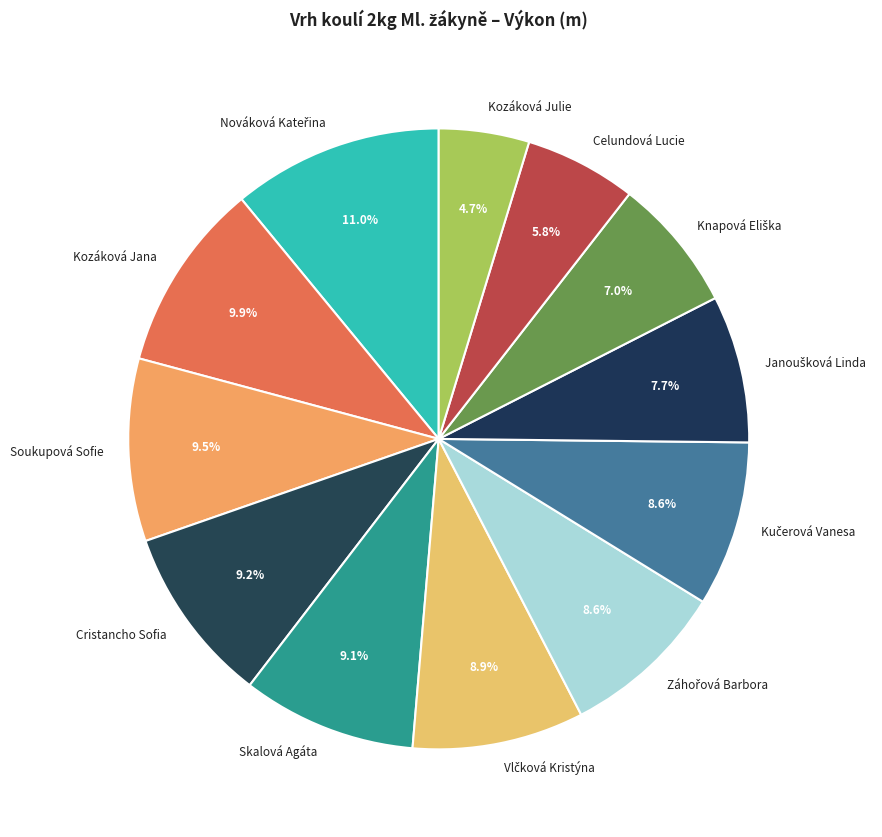

To the nearest percent, what percentage of the pie is Kozáková Jana?

10%